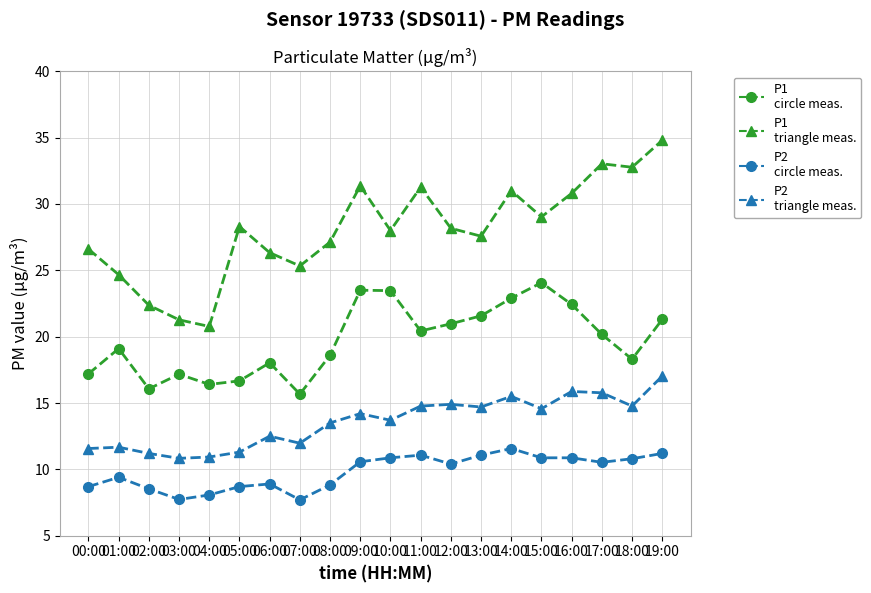

What is the total value across all series at 13:00?

74.9